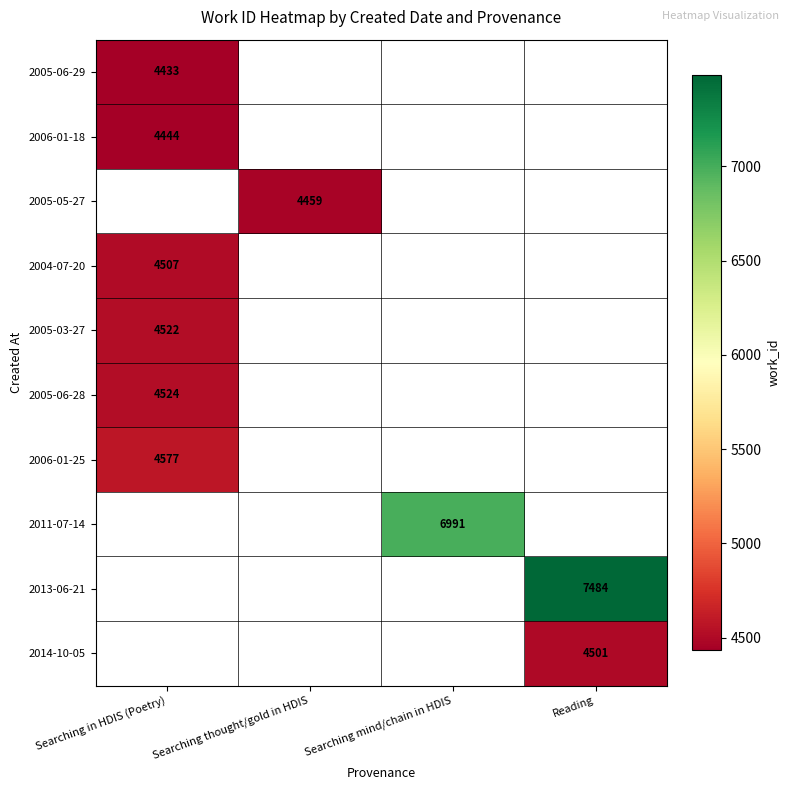

At how many categories does at least one series exceed 6800?

2